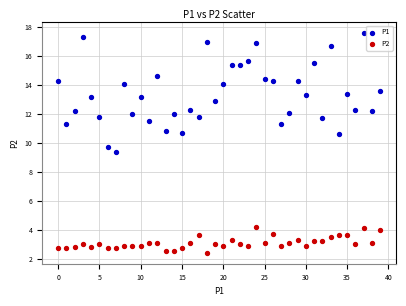

Which series has the widest spread of Y values?

P1